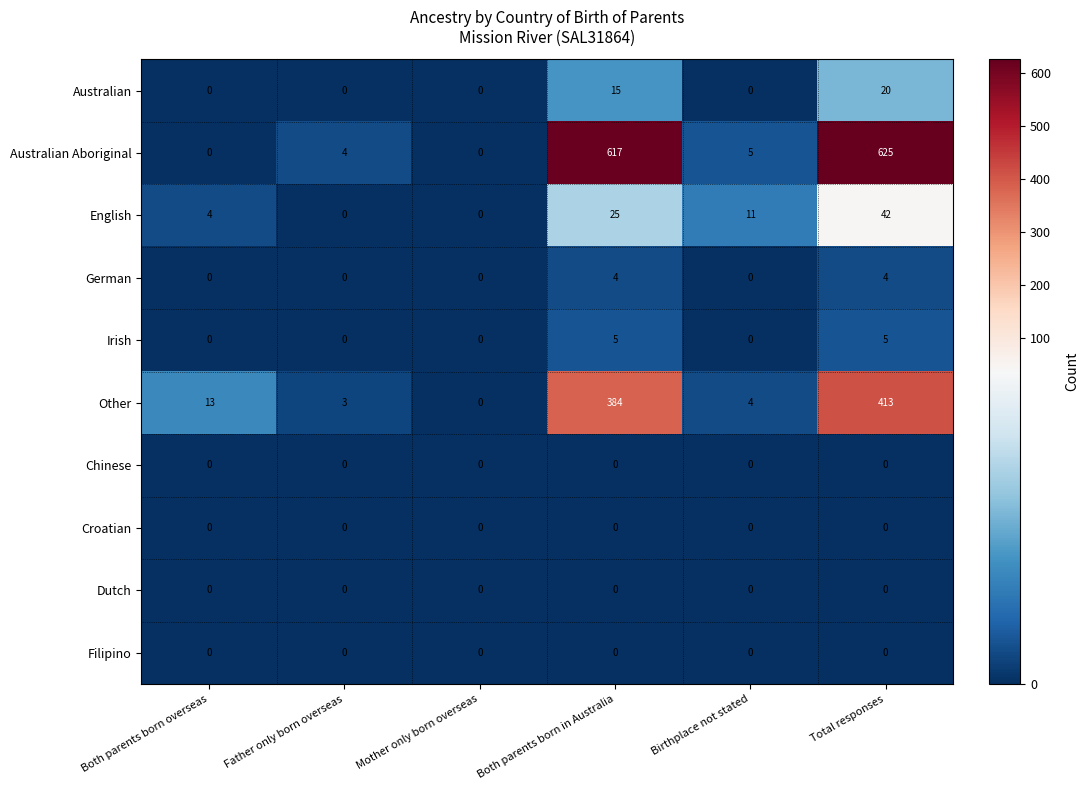

The value of Dutch at Father only born overseas is 0. True or false?

True